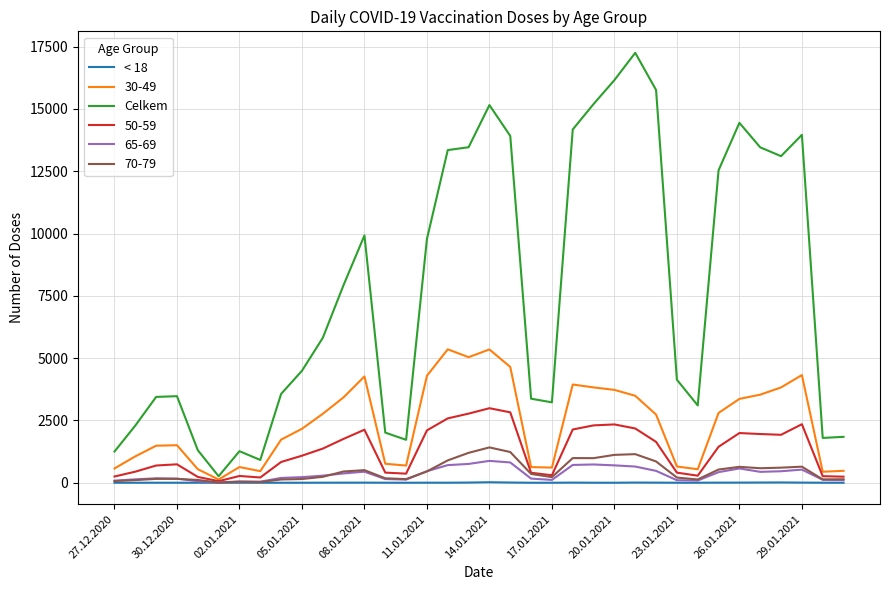

What is the greatest value displayed?

17254